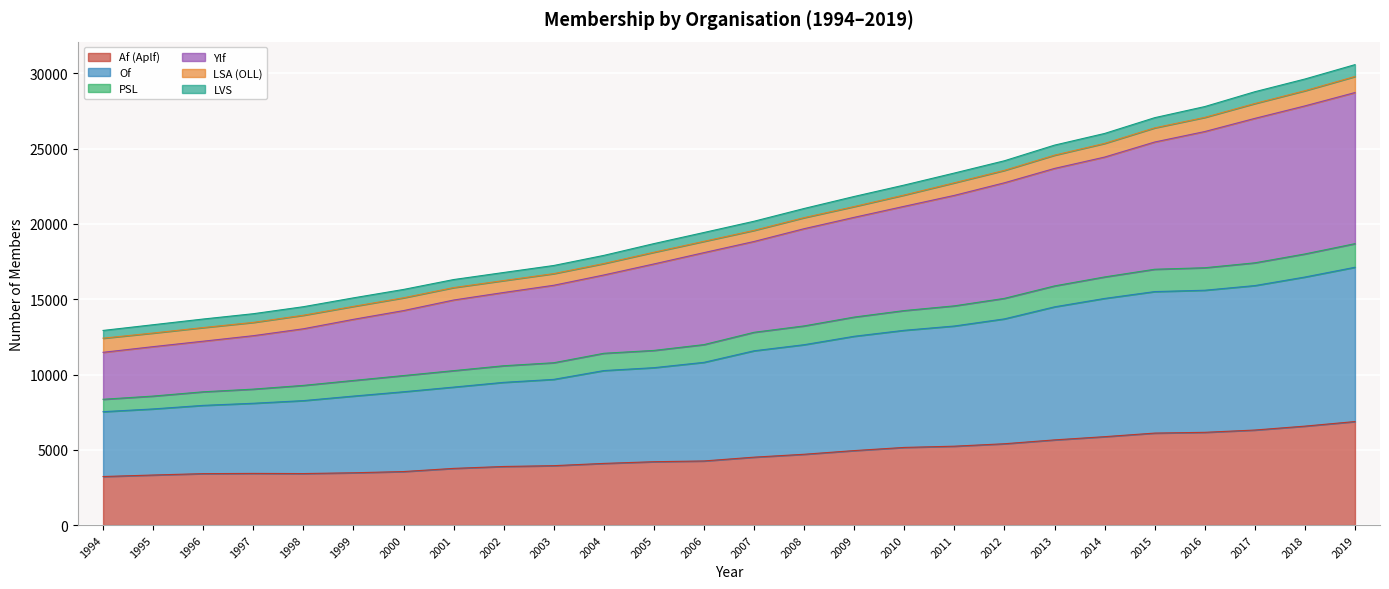

Is it true that Af (Aplf) equals 4095 at 2004?

True